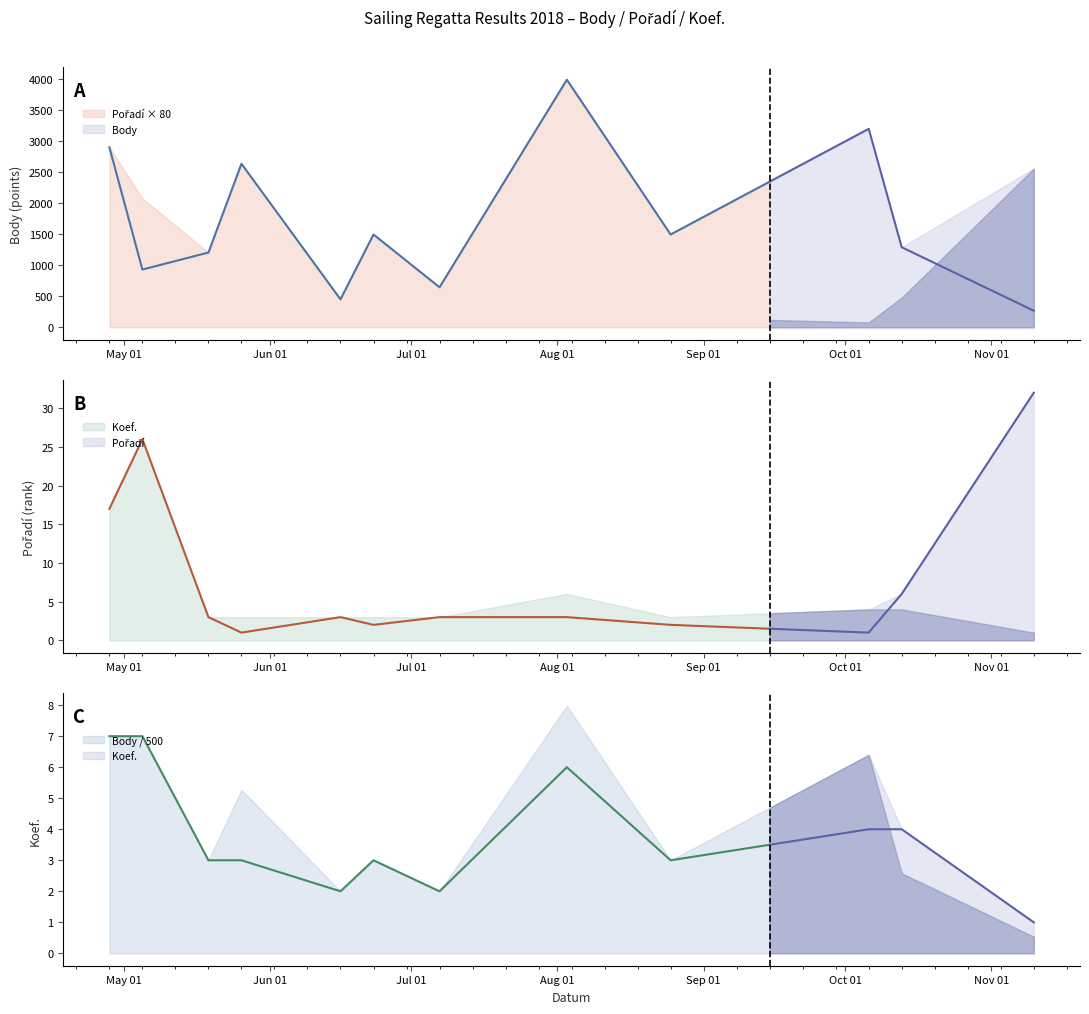

At which category does Koef. reach its first local peak?

2018-06-23